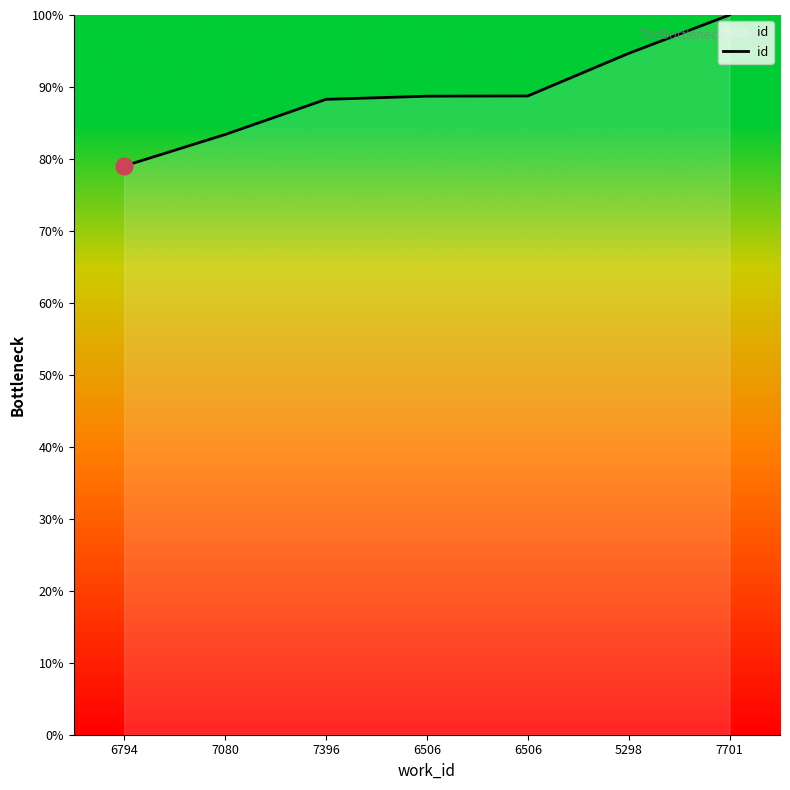

What is the difference between the second highest and second lowest values?

11.3